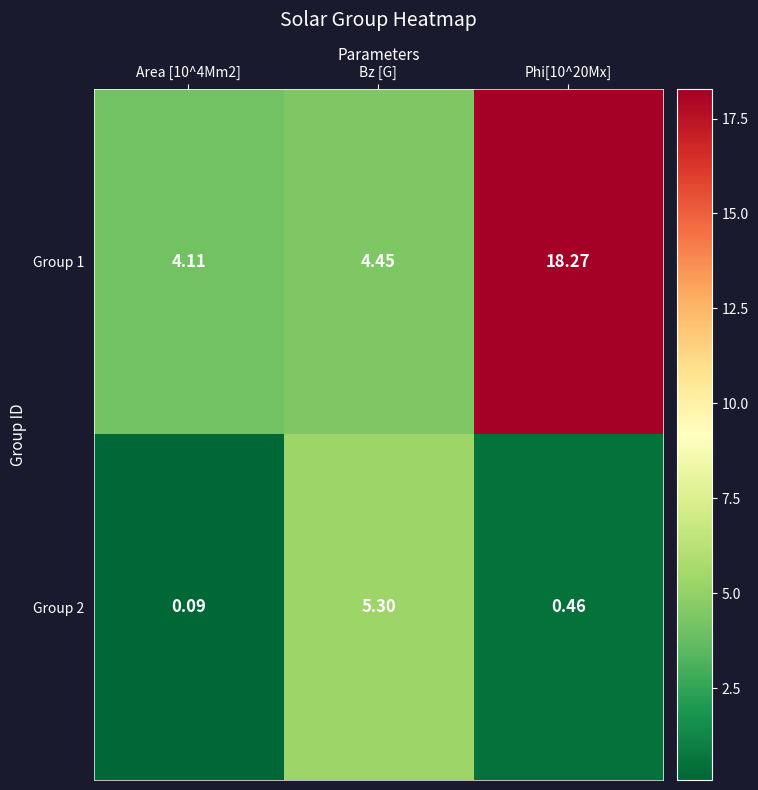

What is the spread (max minus min) of values at Phi[10^20Mx]?

17.8